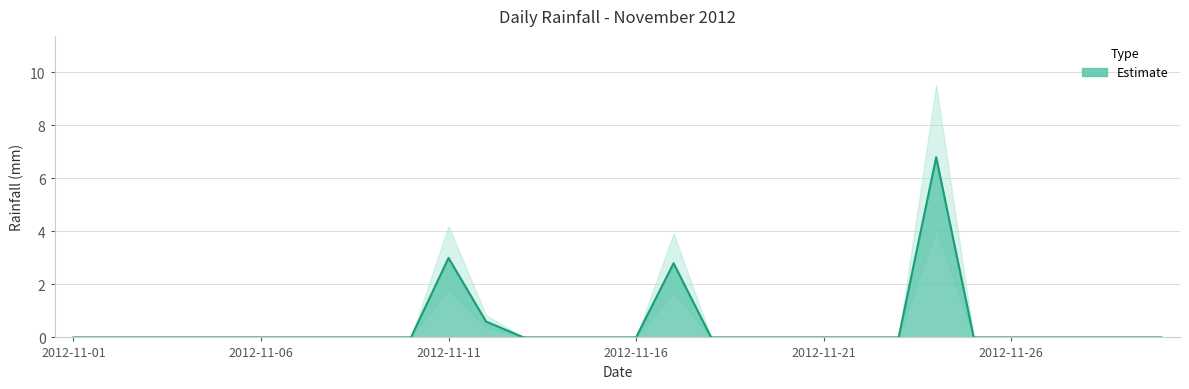

True or false: the data shows 2.8 at 2012-11-17.

True